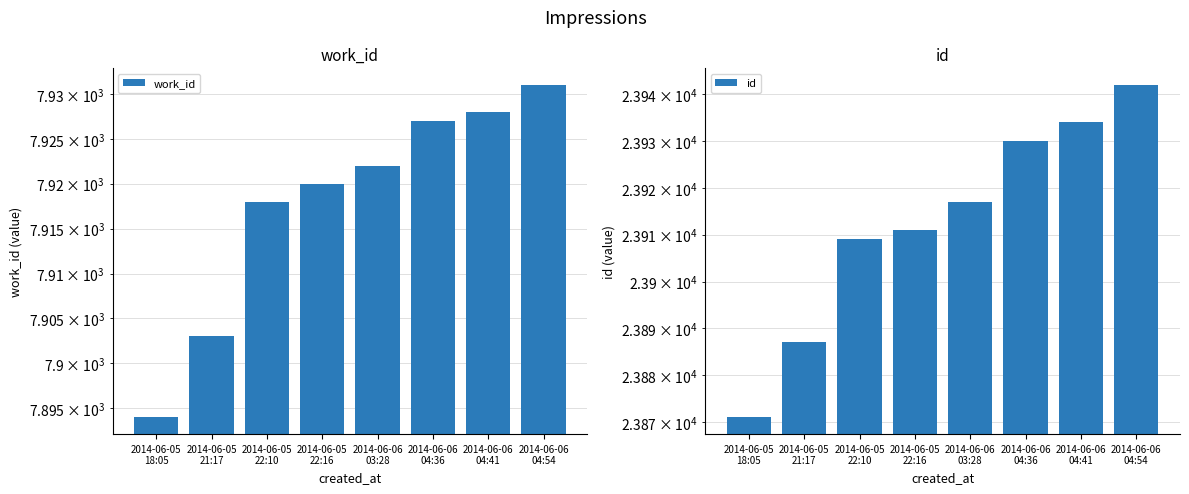

Rank the series by their average value, from lowest to highest.

work_id, id